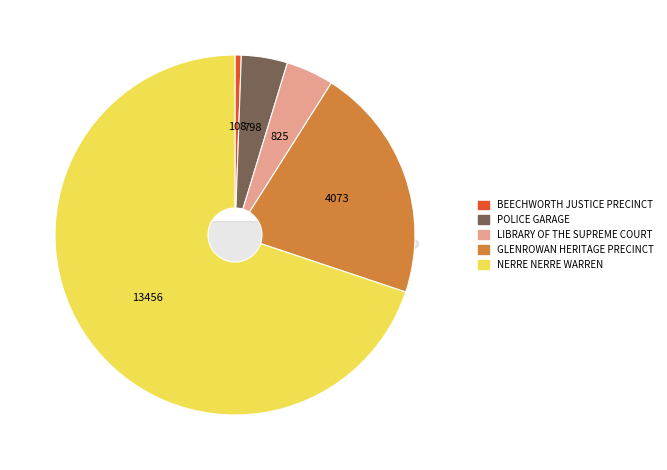

Does any single category account for the majority?

Yes